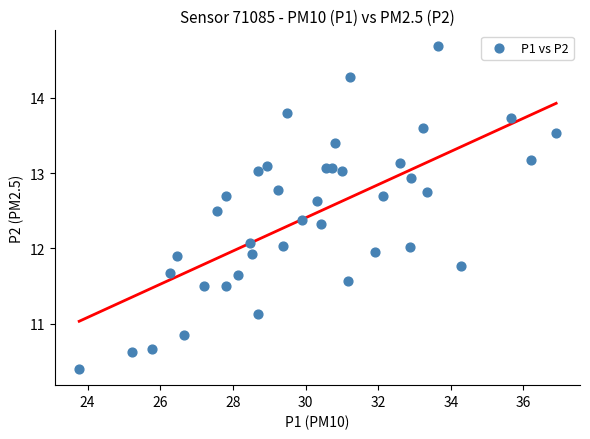

What is the range of X values (max minus min)?

13.1